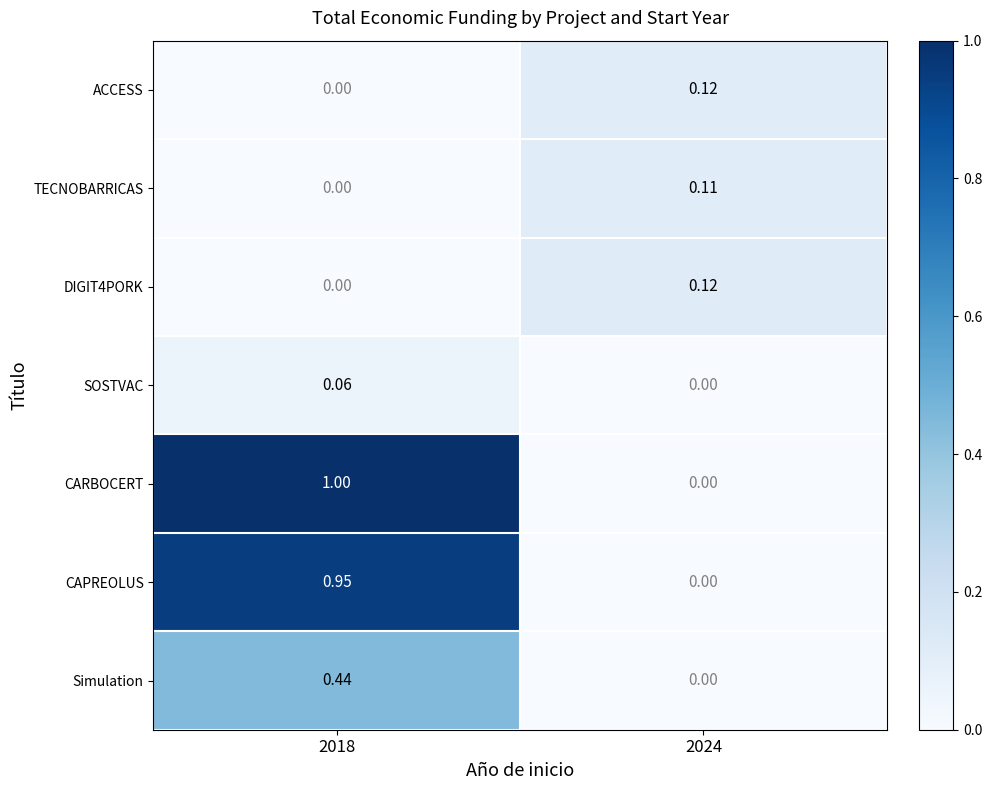

Which series changed the most between 2018 and 2024?

CARBOCERT